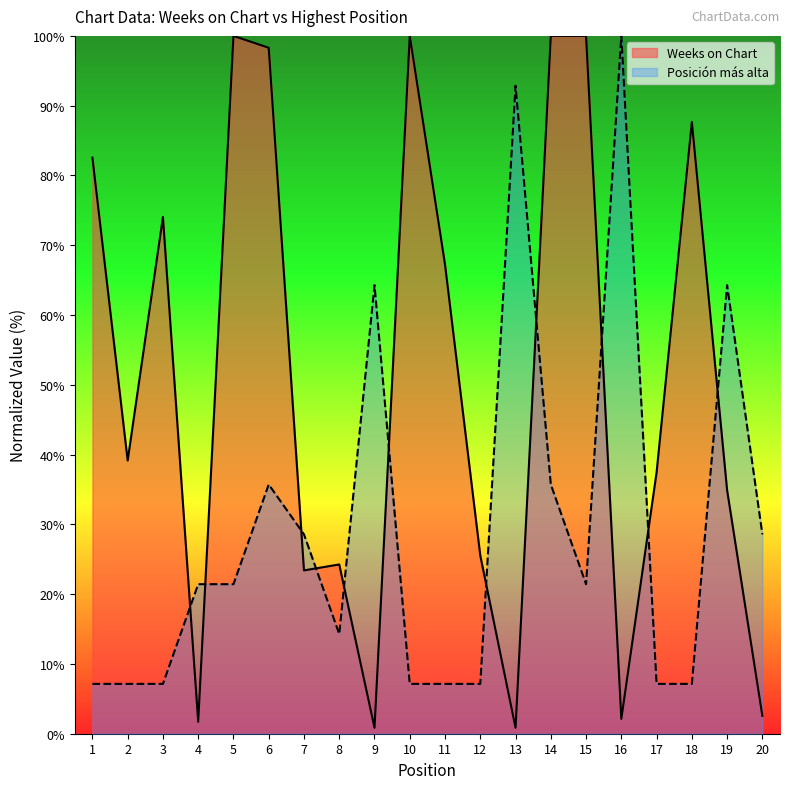

Between 10 and 17, which series saw the biggest shift?

Weeks on Chart